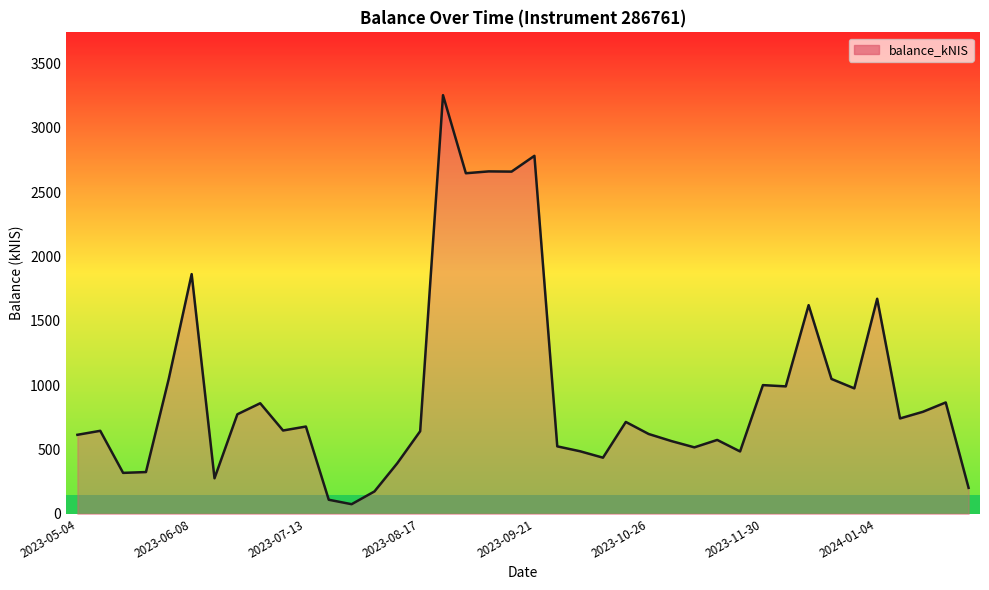

What is the greatest value displayed?

3255.2